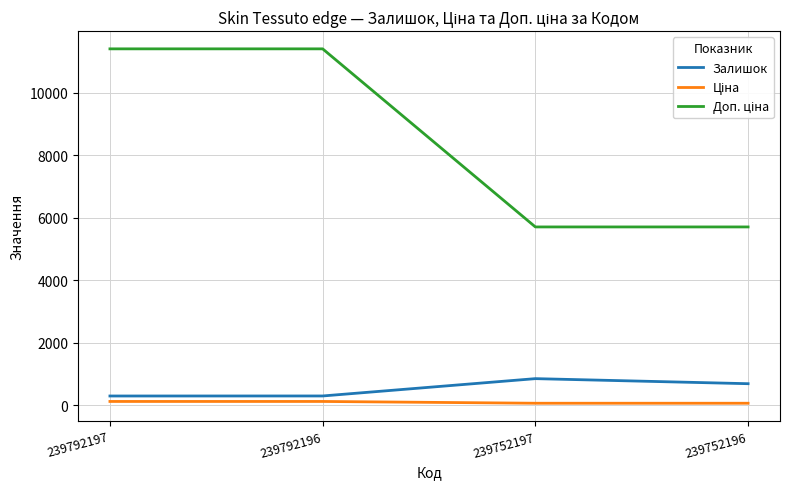

True or false: Залишок has a value of 683.0 at 239752196.

True